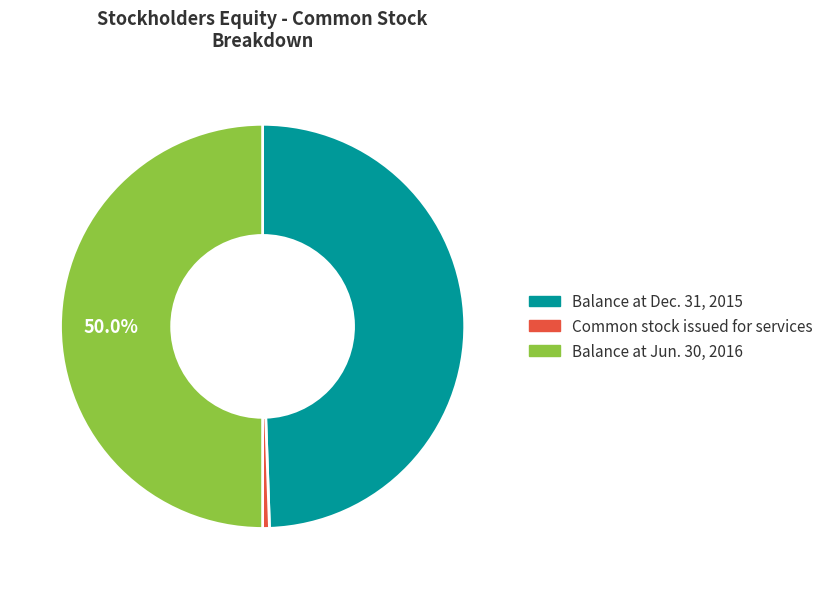

Is the sum of Common stock issued for services and Balance at Jun. 30, 2016 greater than half?

Yes